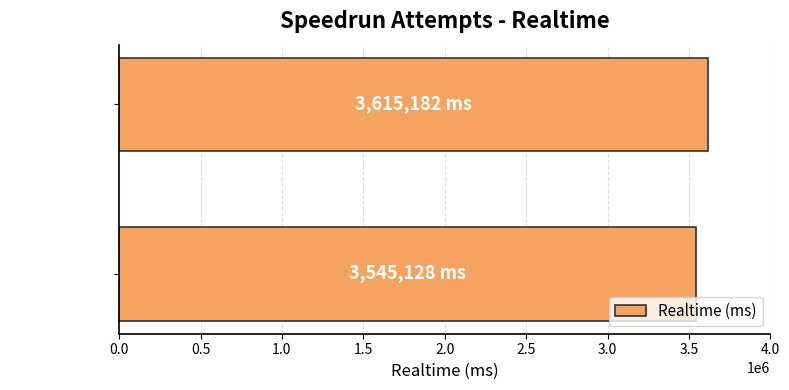

The value at Attempt #3 is 4957078. True or false?

False